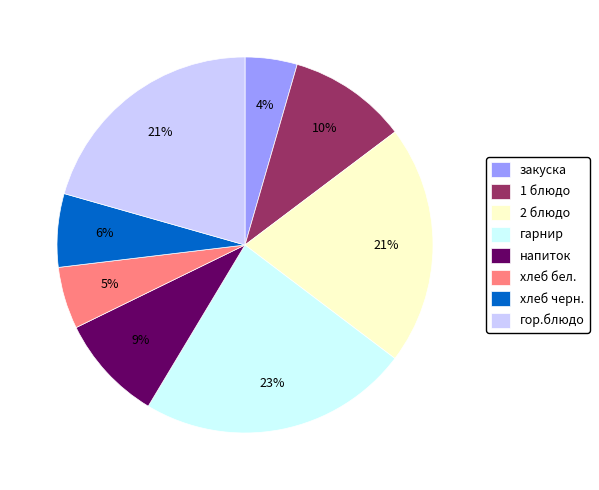

To the nearest percent, what percentage of the pie is закуска?

4%